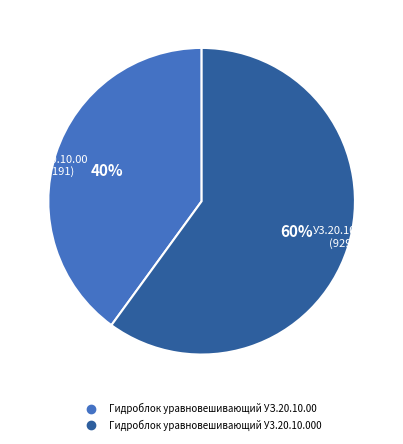

What is the ratio of the value at Гидроблок уравновешивающий УЗ.20.10.00 to the value at Гидроблок уравновешивающий У3.20.10.000?

0.7